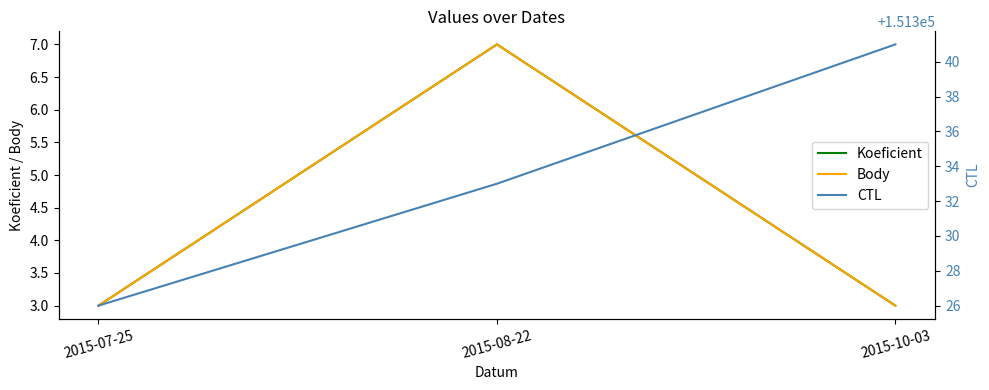

Rank the series by their maximum value, from lowest to highest.

Koeficient, Body, CTL